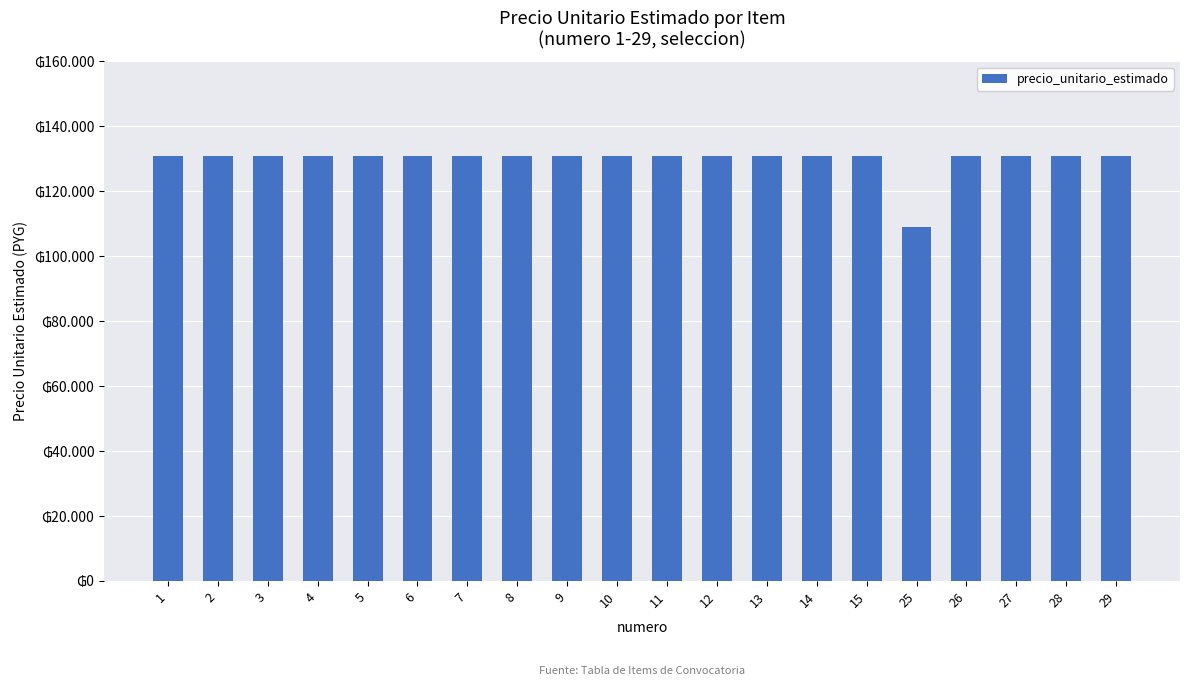

At which label is the value closest to 119900?

1